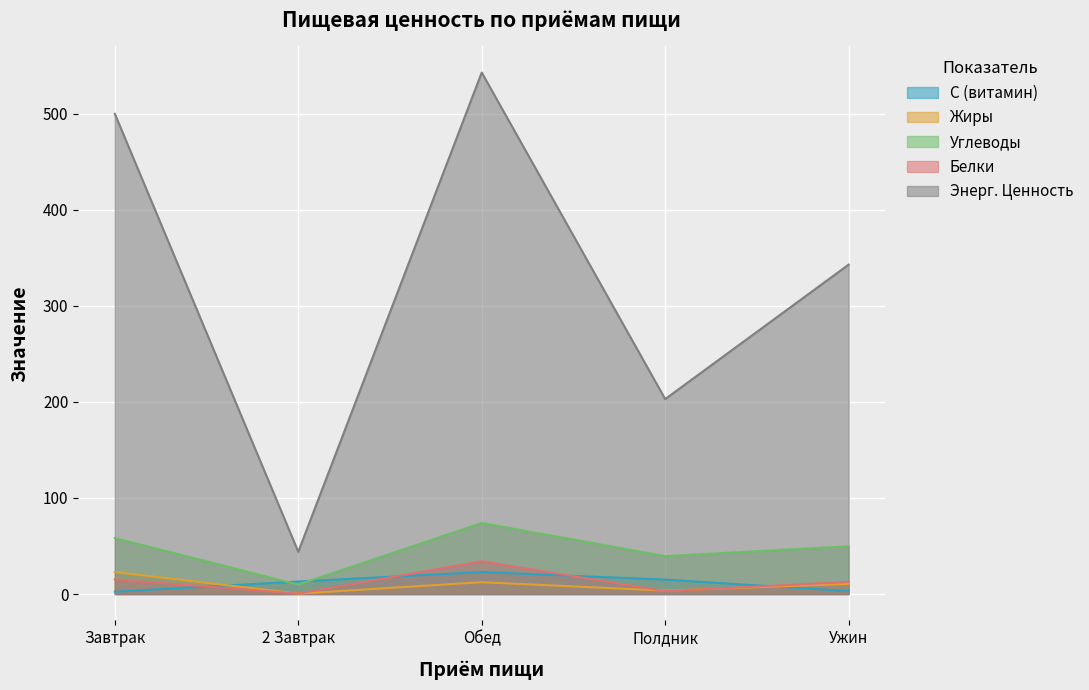

What is the sum of the Белки values at Ужин and 2 Завтрак?

13.1